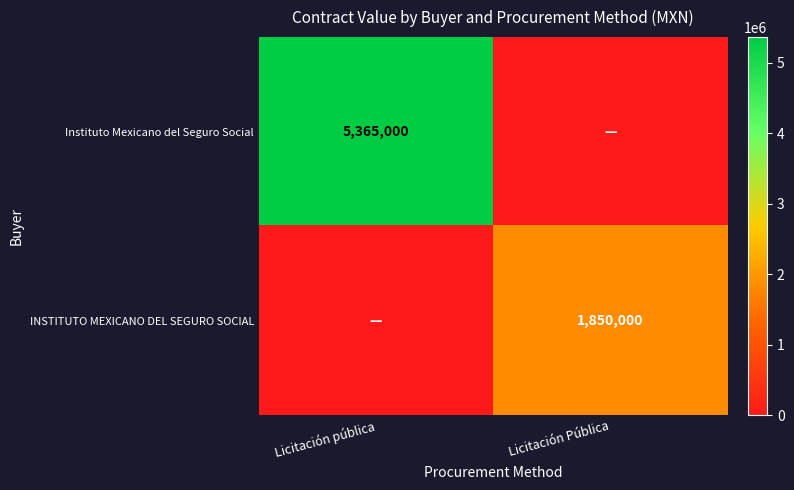

What is the greatest value displayed?

5365000